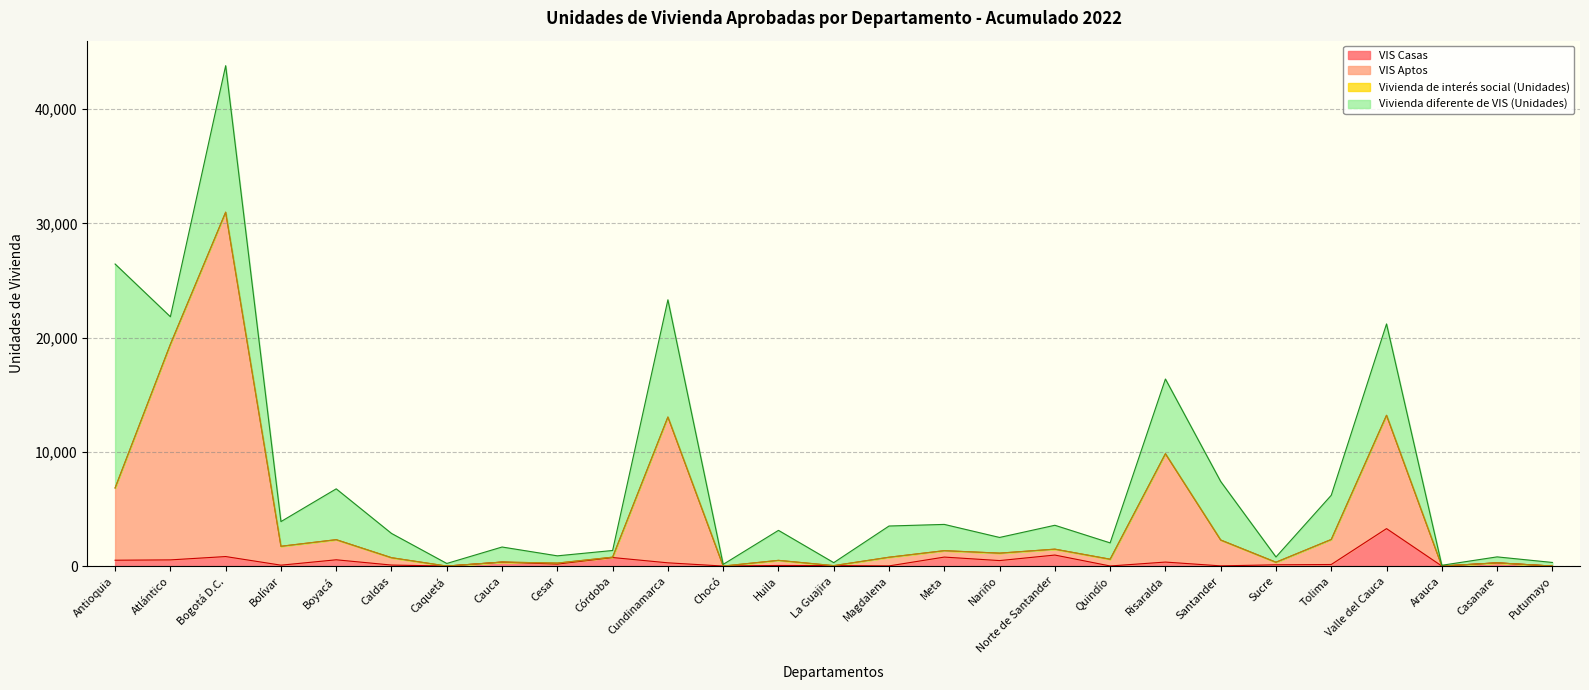

True or false: VIS Casas and VIS Aptos cross at least once.

False